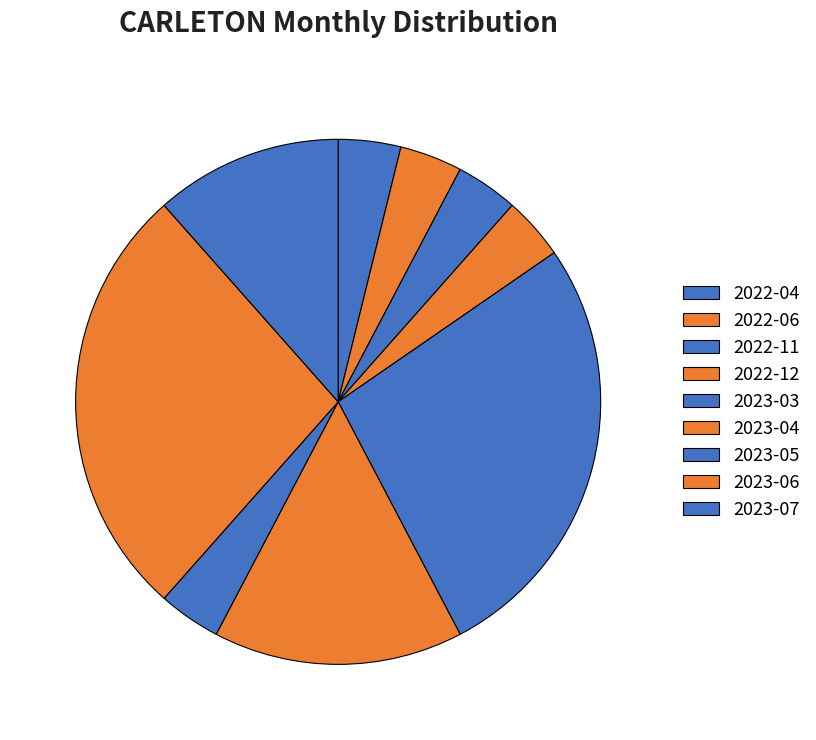

Which slice is the smallest?

2023-05